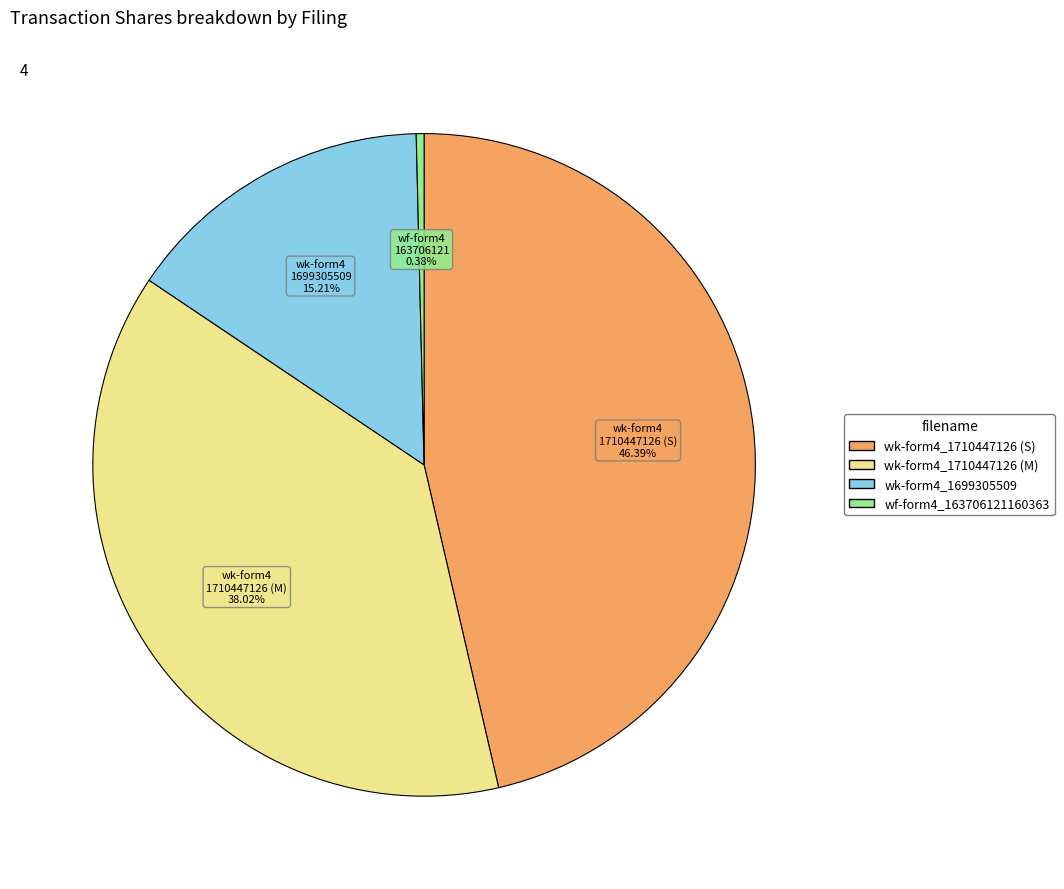

Is there a majority slice in this chart?

No